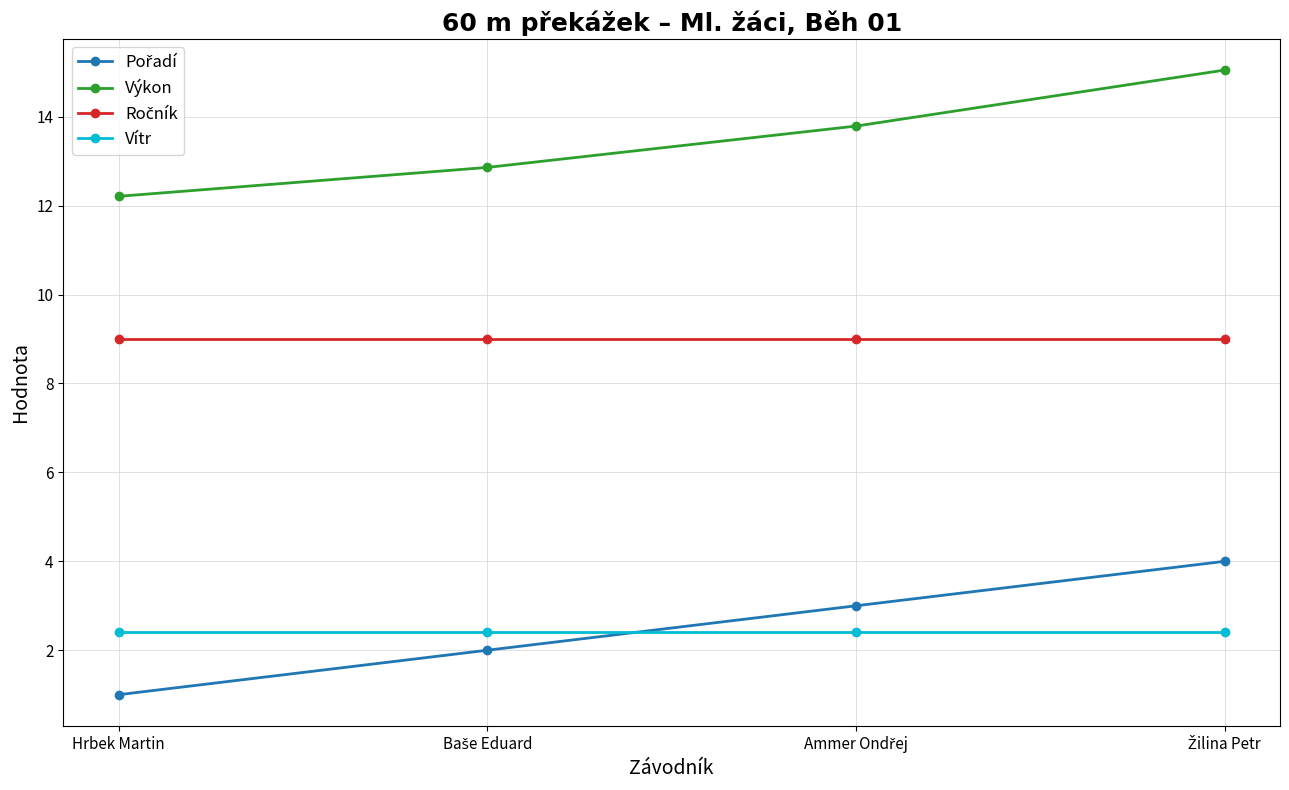

What is the average value of the Výkon series?

13.5